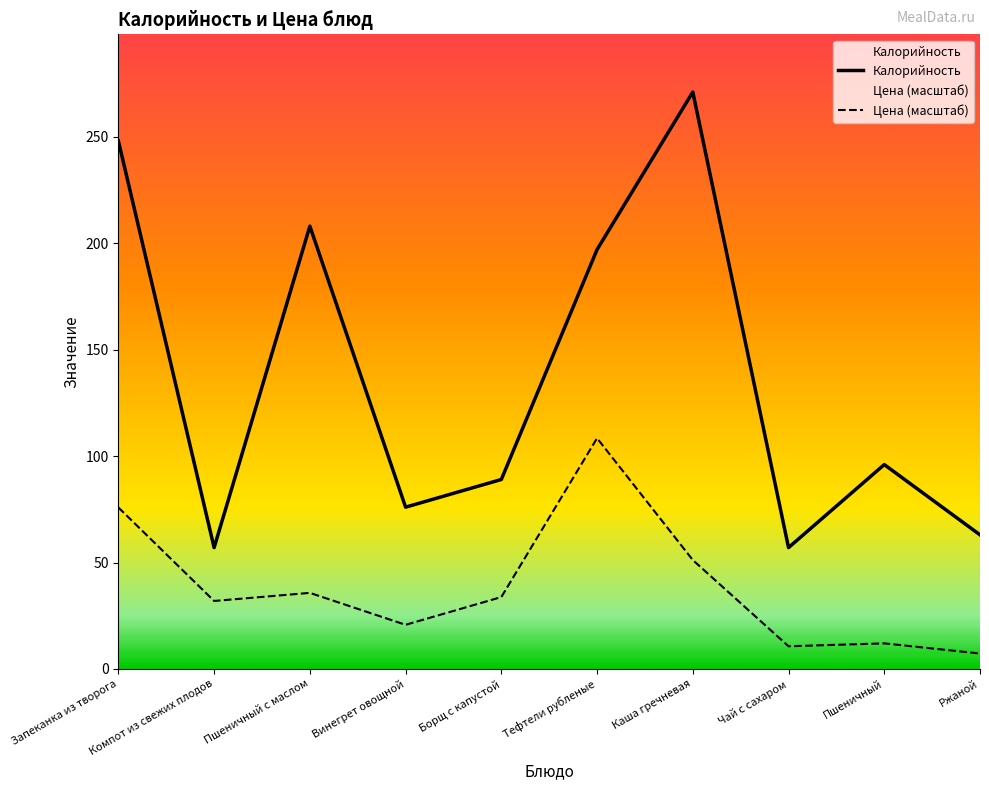

True or false: Цена (масштаб) and Калорийность intersect in this chart.

False